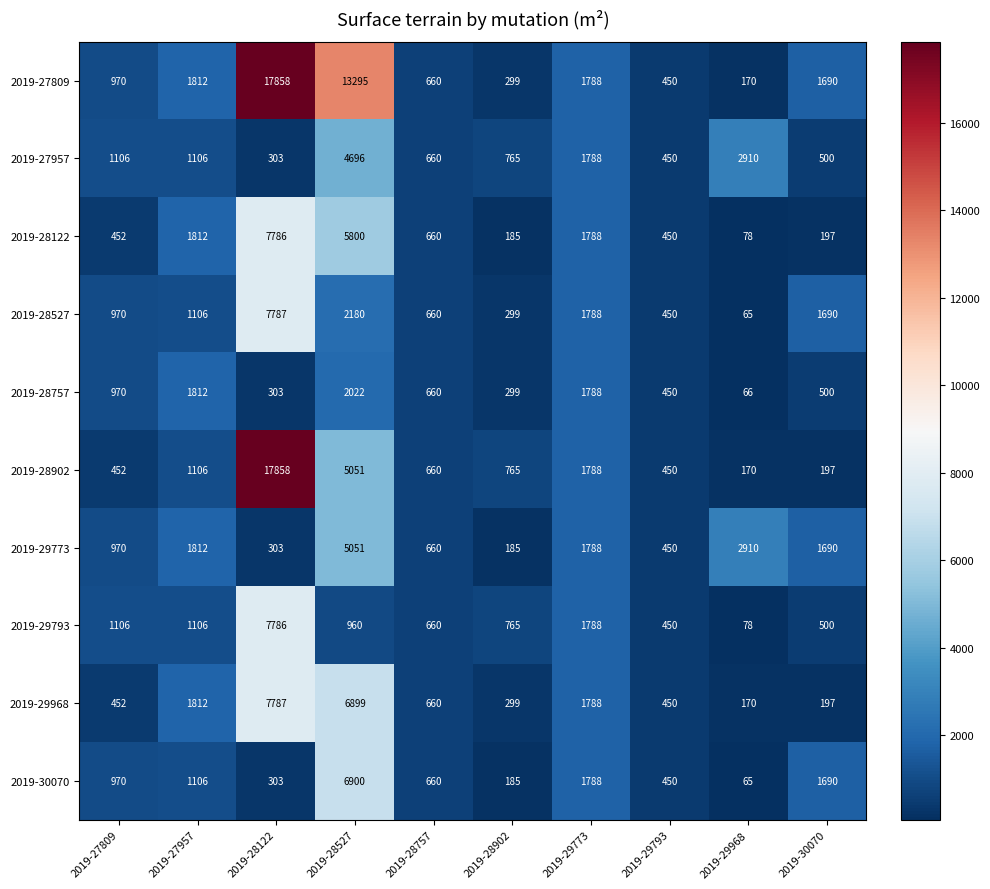

What is the difference between the highest and lowest values at 2019-28902?

580